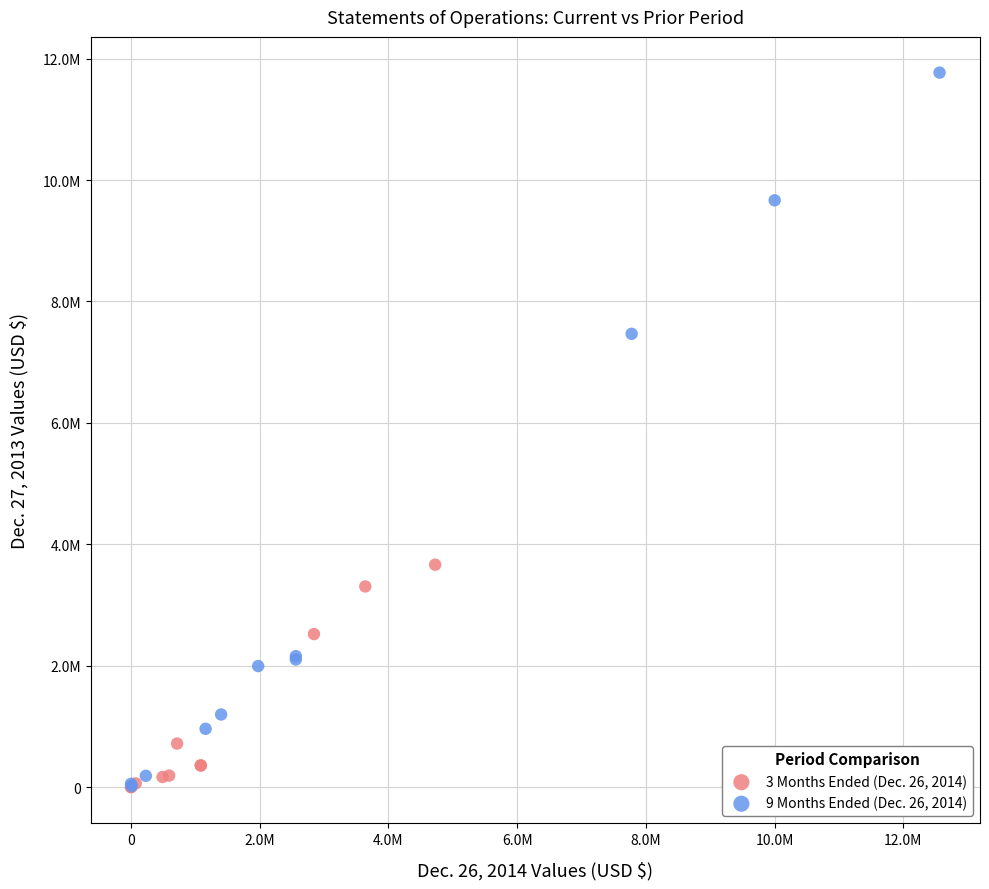

Which series reaches the maximum Y coordinate?

9 Months Ended (Dec. 26, 2014)